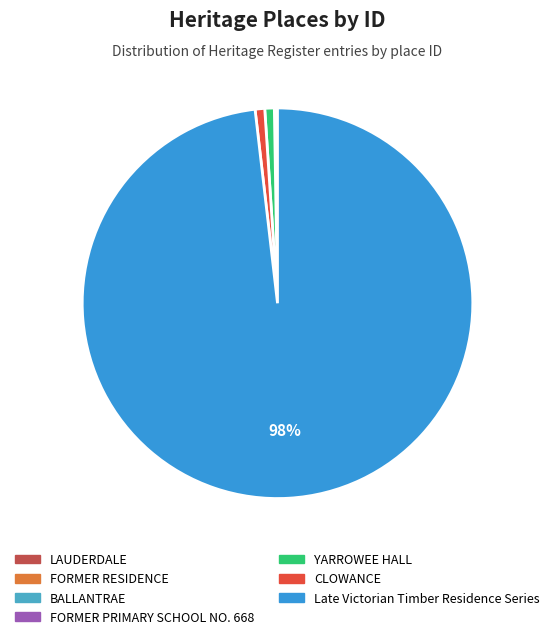

Which slice is the largest?

Late Victorian Timber Residence Series